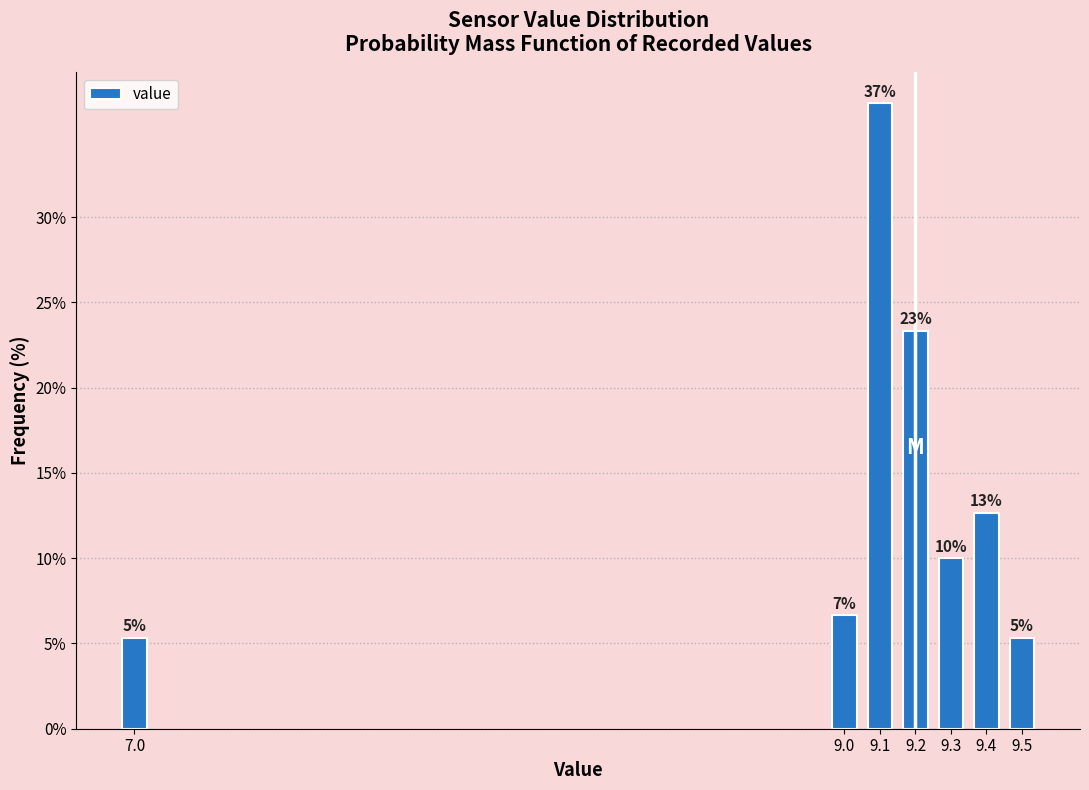

Does the chart contain any negative values?

No